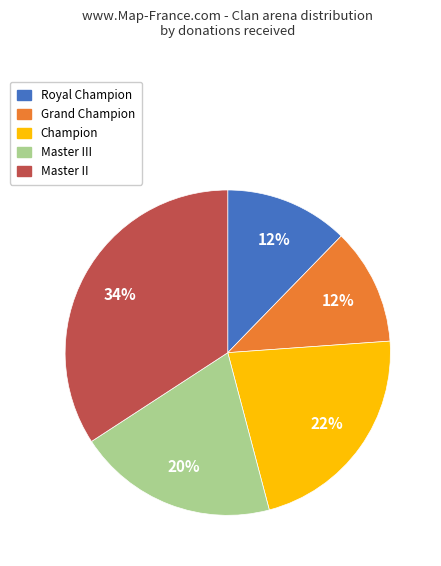

Do Champion and Royal Champion together represent more than half of the pie?

No